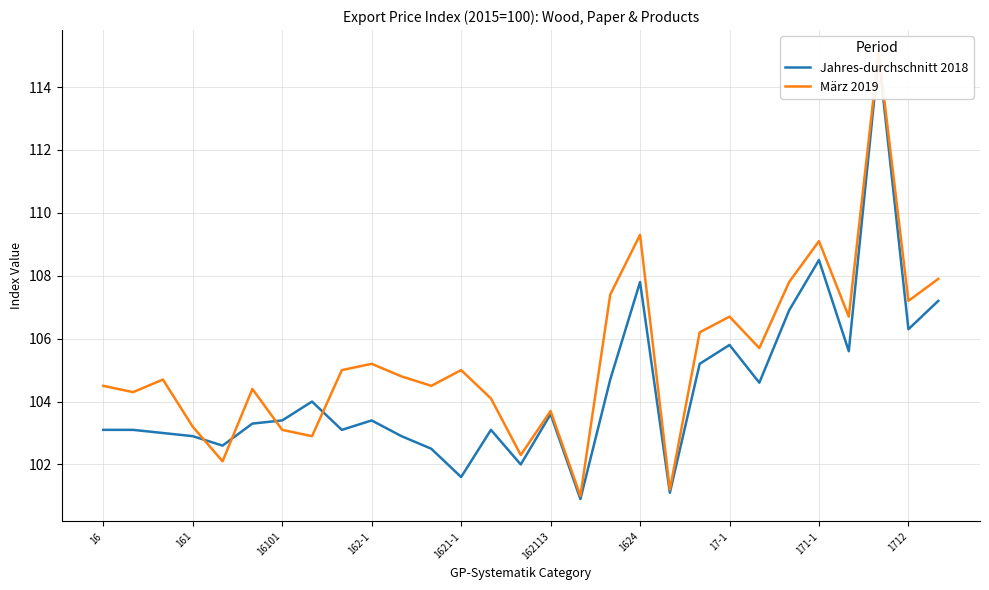

Which category has the highest value in the Jahres-durchschnitt 2018 series?

26